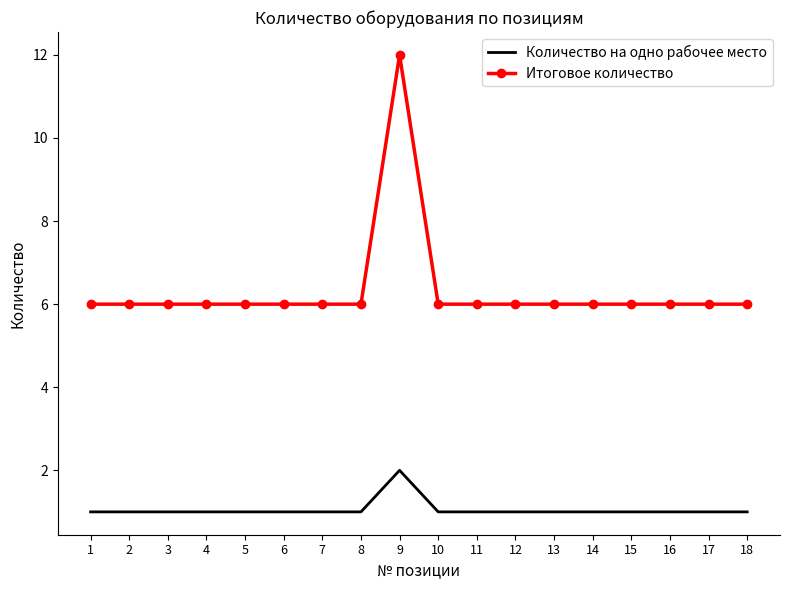

True or false: Количество на одно рабочее место and Итоговое количество intersect in this chart.

False